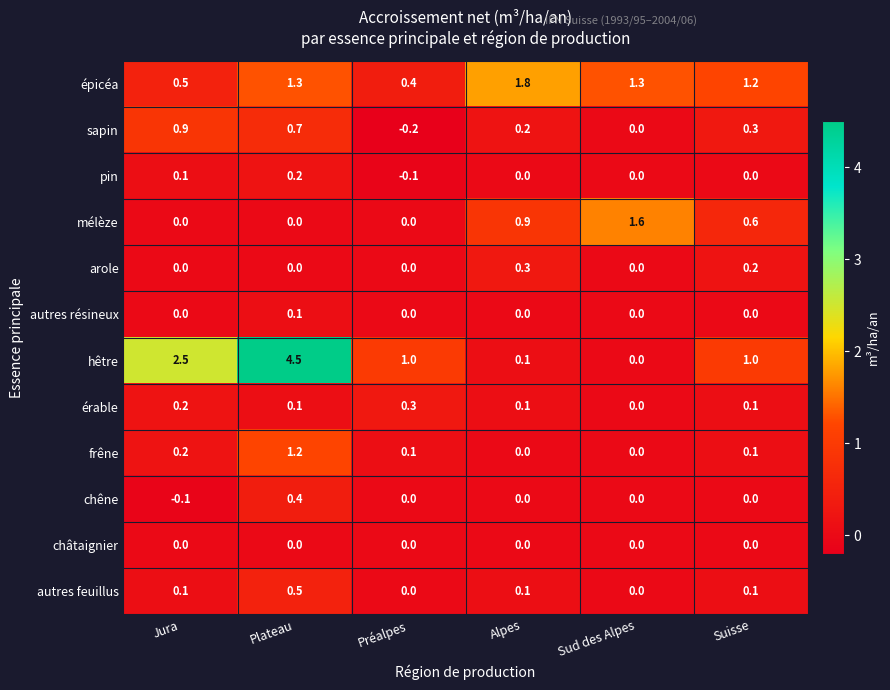

What is the minimum value shown in the chart?

-0.2